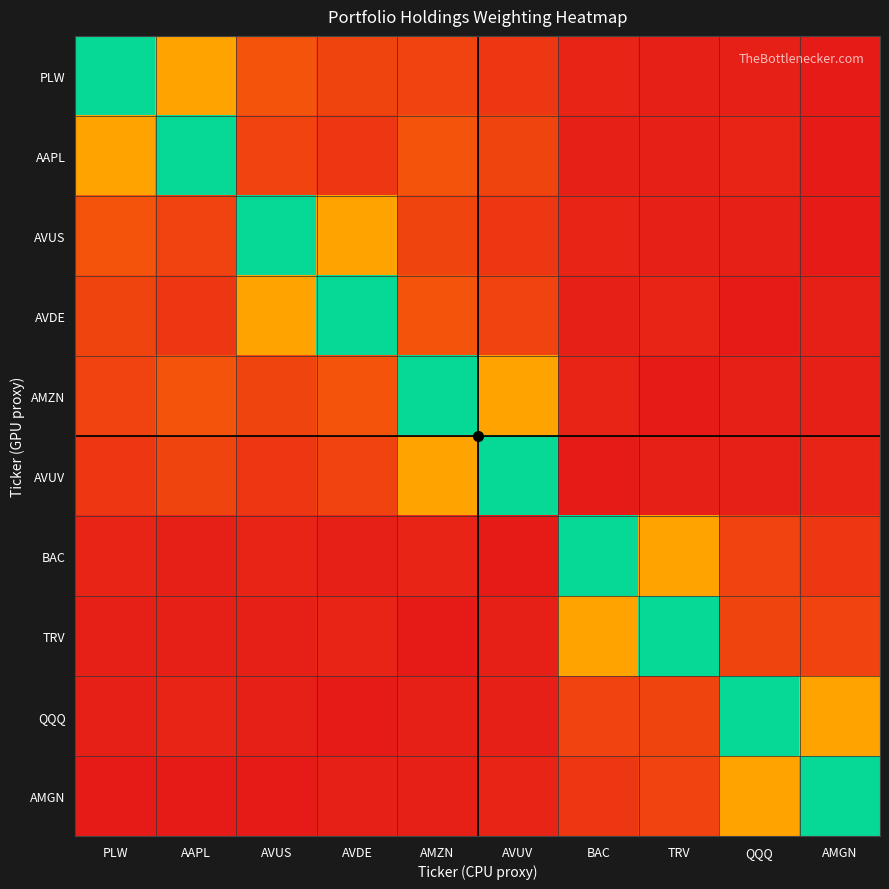

Reading right to left, extract all data points from this chart.

PLW: AMGN=0.1	QQQ=0.1	TRV=0.2	BAC=0.2	AVUV=0.6	AMZN=0.8	AVDE=0.9	AVUS=1.1	AAPL=2.6	PLW=6.0
AAPL: AMGN=0.1	QQQ=0.2	TRV=0.1	BAC=0.2	AVUV=0.9	AMZN=1.1	AVDE=0.6	AVUS=0.8	AAPL=6.0	PLW=2.6
AVUS: AMGN=0.1	QQQ=0.2	TRV=0.1	BAC=0.2	AVUV=0.6	AMZN=0.9	AVDE=2.6	AVUS=6.0	AAPL=0.8	PLW=1.1
AVDE: AMGN=0.1	QQQ=0.1	TRV=0.2	BAC=0.2	AVUV=0.8	AMZN=1.1	AVDE=6.0	AVUS=2.6	AAPL=0.6	PLW=0.9
AMZN: AMGN=0.1	QQQ=0.2	TRV=0.1	BAC=0.2	AVUV=2.6	AMZN=6.0	AVDE=1.1	AVUS=0.9	AAPL=1.1	PLW=0.8
AVUV: AMGN=0.2	QQQ=0.1	TRV=0.2	BAC=0.1	AVUV=6.0	AMZN=2.6	AVDE=0.8	AVUS=0.6	AAPL=0.9	PLW=0.6
BAC: AMGN=0.6	QQQ=0.8	TRV=2.6	BAC=6.0	AVUV=0.1	AMZN=0.2	AVDE=0.2	AVUS=0.2	AAPL=0.2	PLW=0.2
TRV: AMGN=0.8	QQQ=0.9	TRV=6.0	BAC=2.6	AVUV=0.2	AMZN=0.1	AVDE=0.2	AVUS=0.1	AAPL=0.1	PLW=0.2
QQQ: AMGN=2.6	QQQ=6.0	TRV=0.9	BAC=0.8	AVUV=0.1	AMZN=0.2	AVDE=0.1	AVUS=0.2	AAPL=0.2	PLW=0.1
AMGN: AMGN=6.0	QQQ=2.6	TRV=0.8	BAC=0.6	AVUV=0.2	AMZN=0.1	AVDE=0.1	AVUS=0.1	AAPL=0.1	PLW=0.1